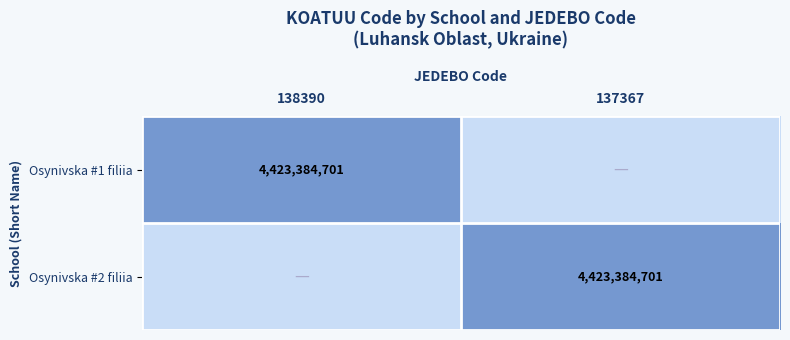

Which category has the lowest value across all series?

137367